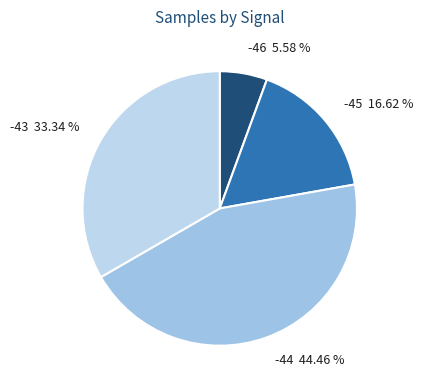

How many slices are in this pie chart?

4